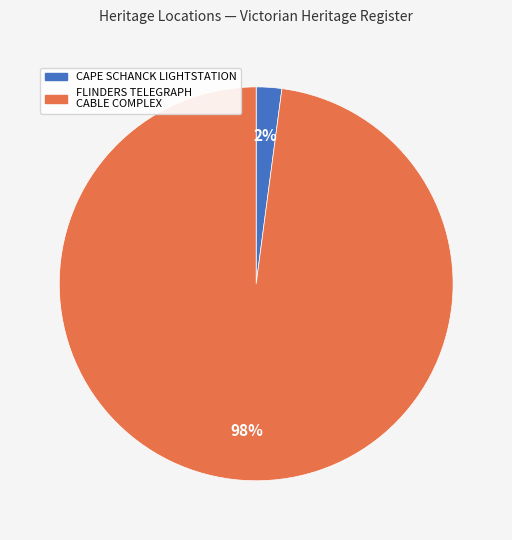

Is there any slice that represents more than half of the pie?

Yes